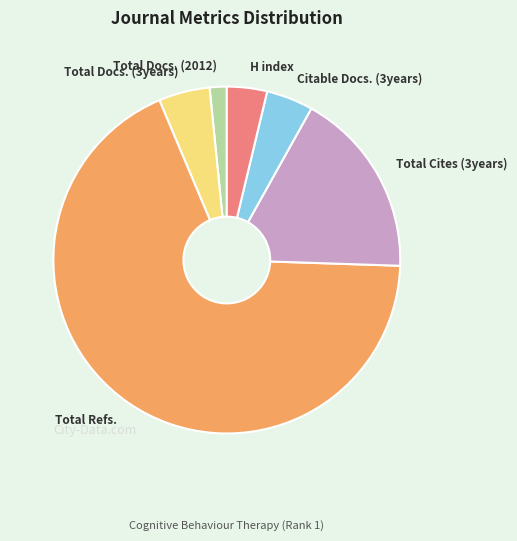

Which has a higher value, H index or Total Cites (3years)?

Total Cites (3years)